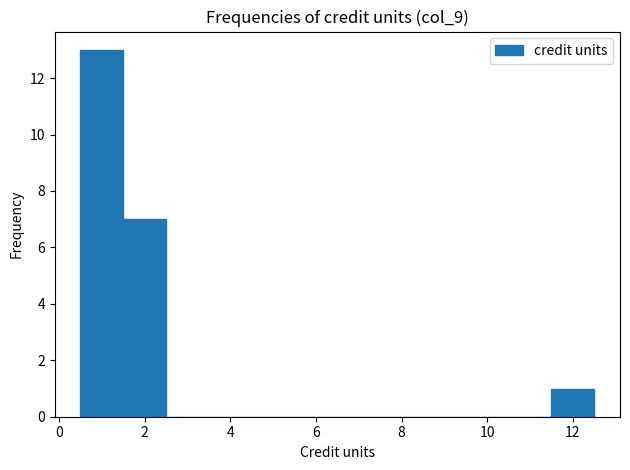

What is the height of the bar covering 0.5 to 1.5 on the x-axis? Neither the bar edges nor the heights are printed on the chart, so give them approximately, as read against the axes.

13